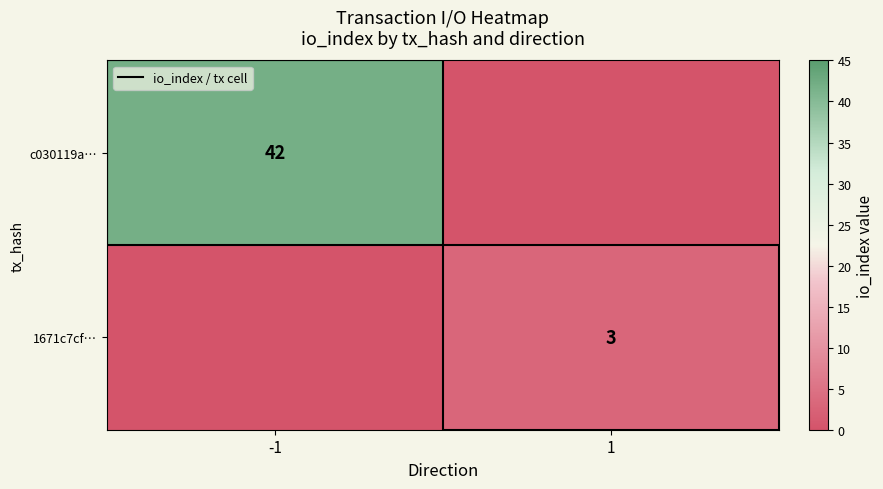

True or false: c030119a… has a value of 29 at -1.

False